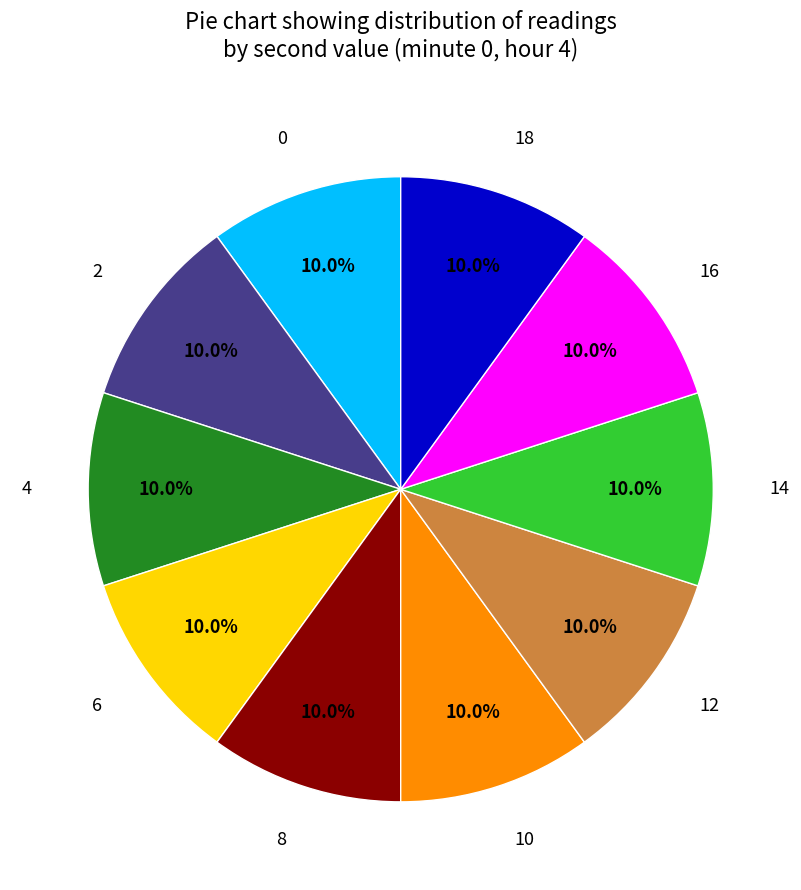

Does 14 account for over 50% of the chart?

No